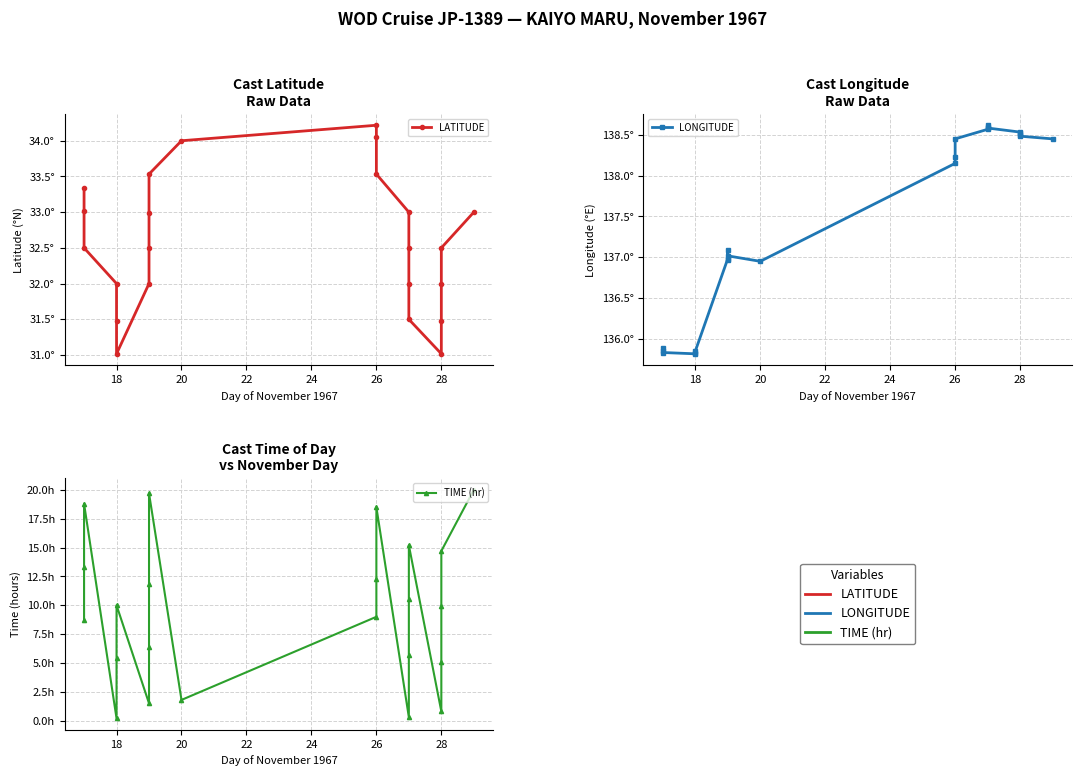

Is the value of LATITUDE at 12 greater than the value of TIME (hr) at 16?

Yes